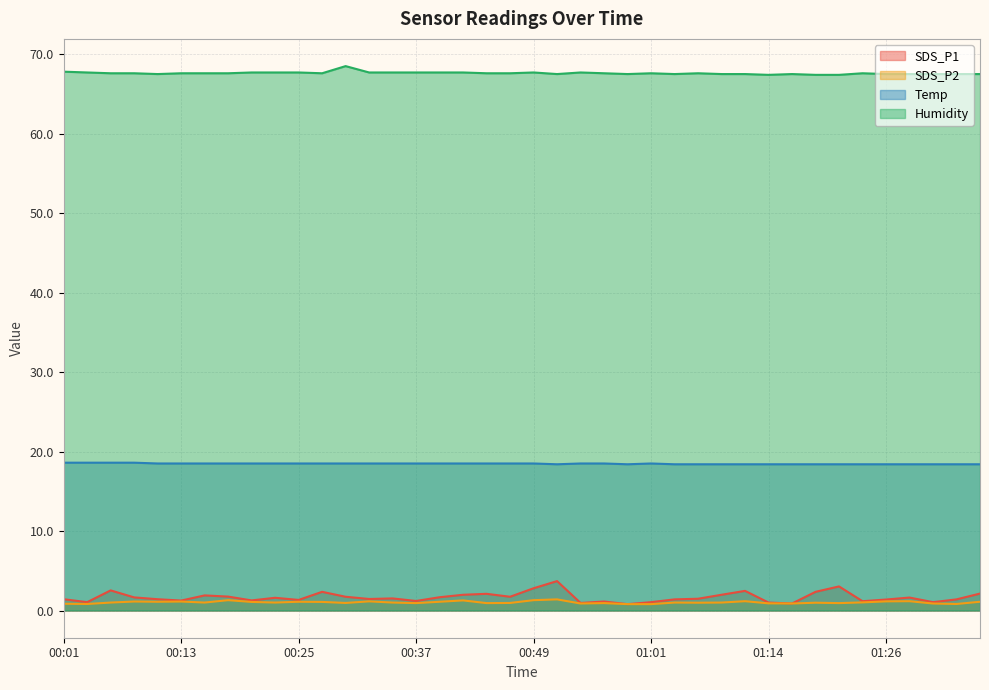

How many lines are shown in the chart?

4